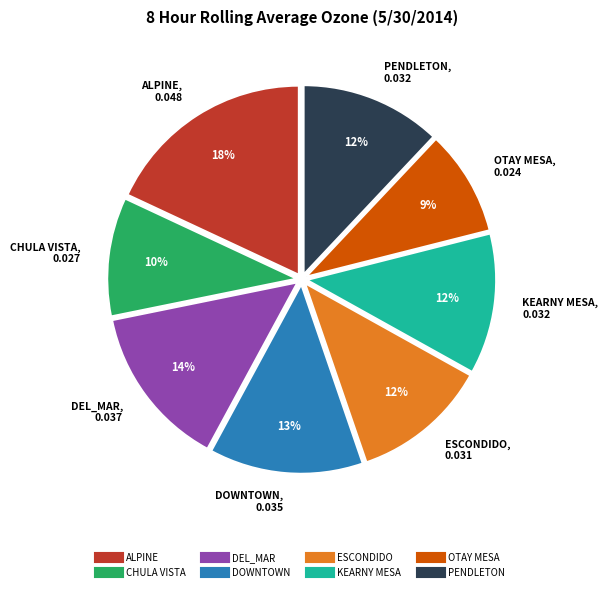

To the nearest percent, what is the combined percentage of OTAY MESA and ALPINE?

27%